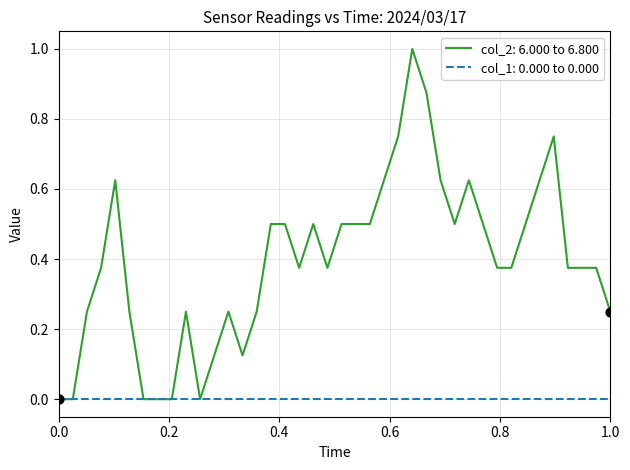

Which series has the widest spread of values?

col_2: 6.000 to 6.800